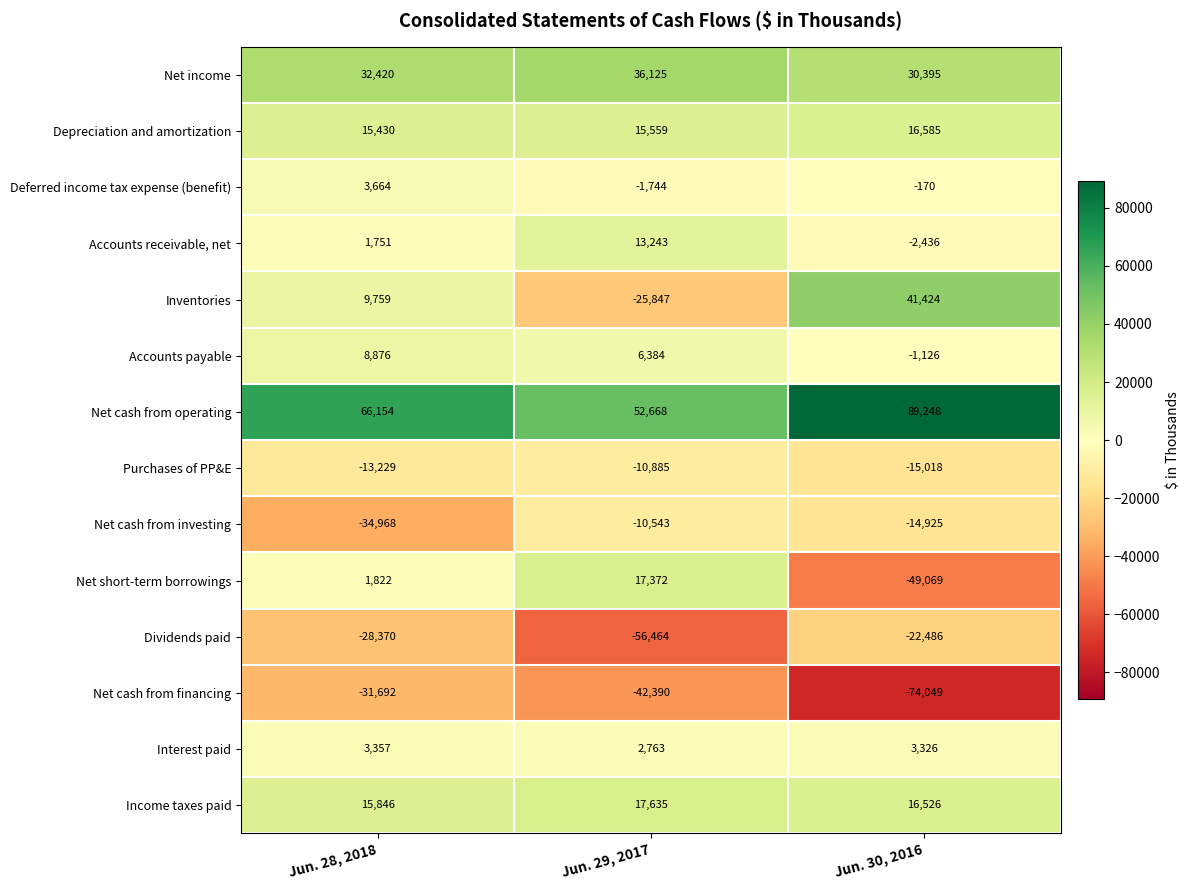

Which series has the widest spread of values?

Inventories